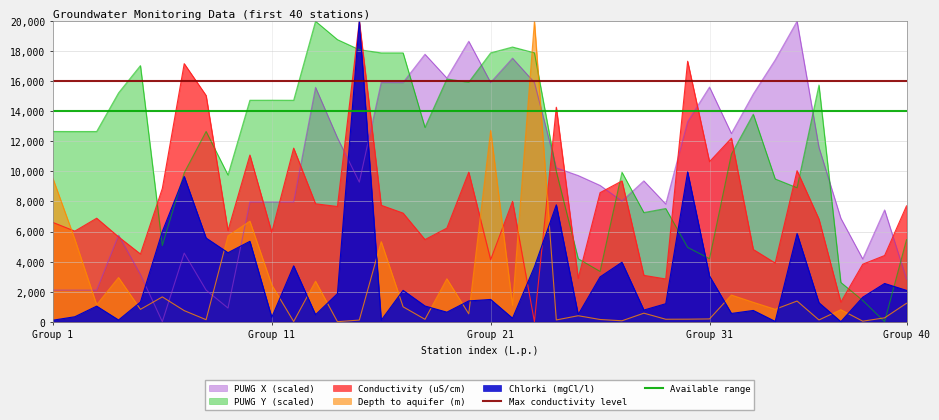

What is the highest value of the Conductivity (uS/cm) series?

20000.0